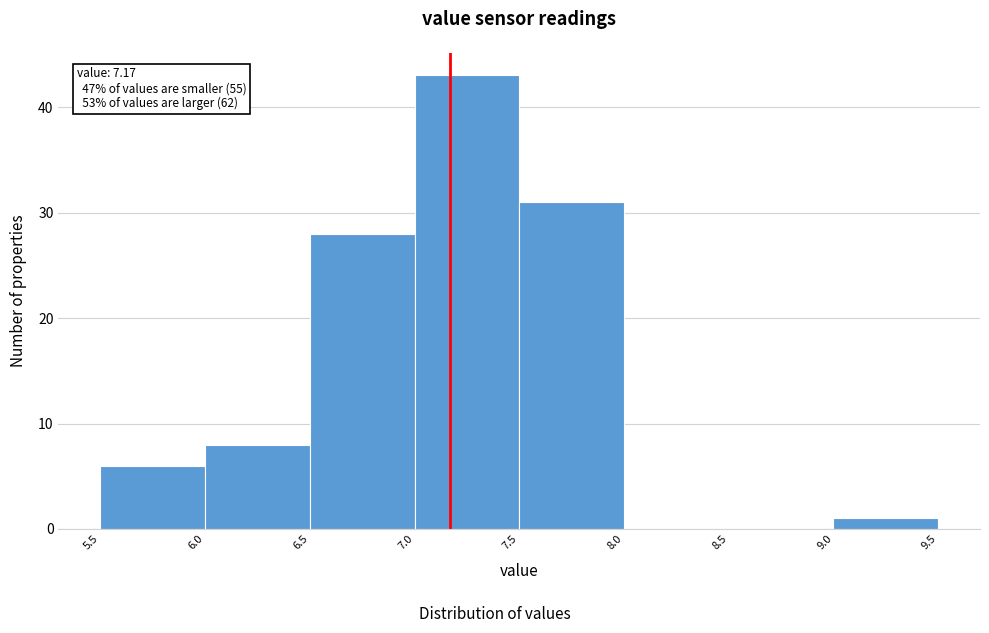

Which range on the x-axis has the tallest bar?

7.0 to 7.5